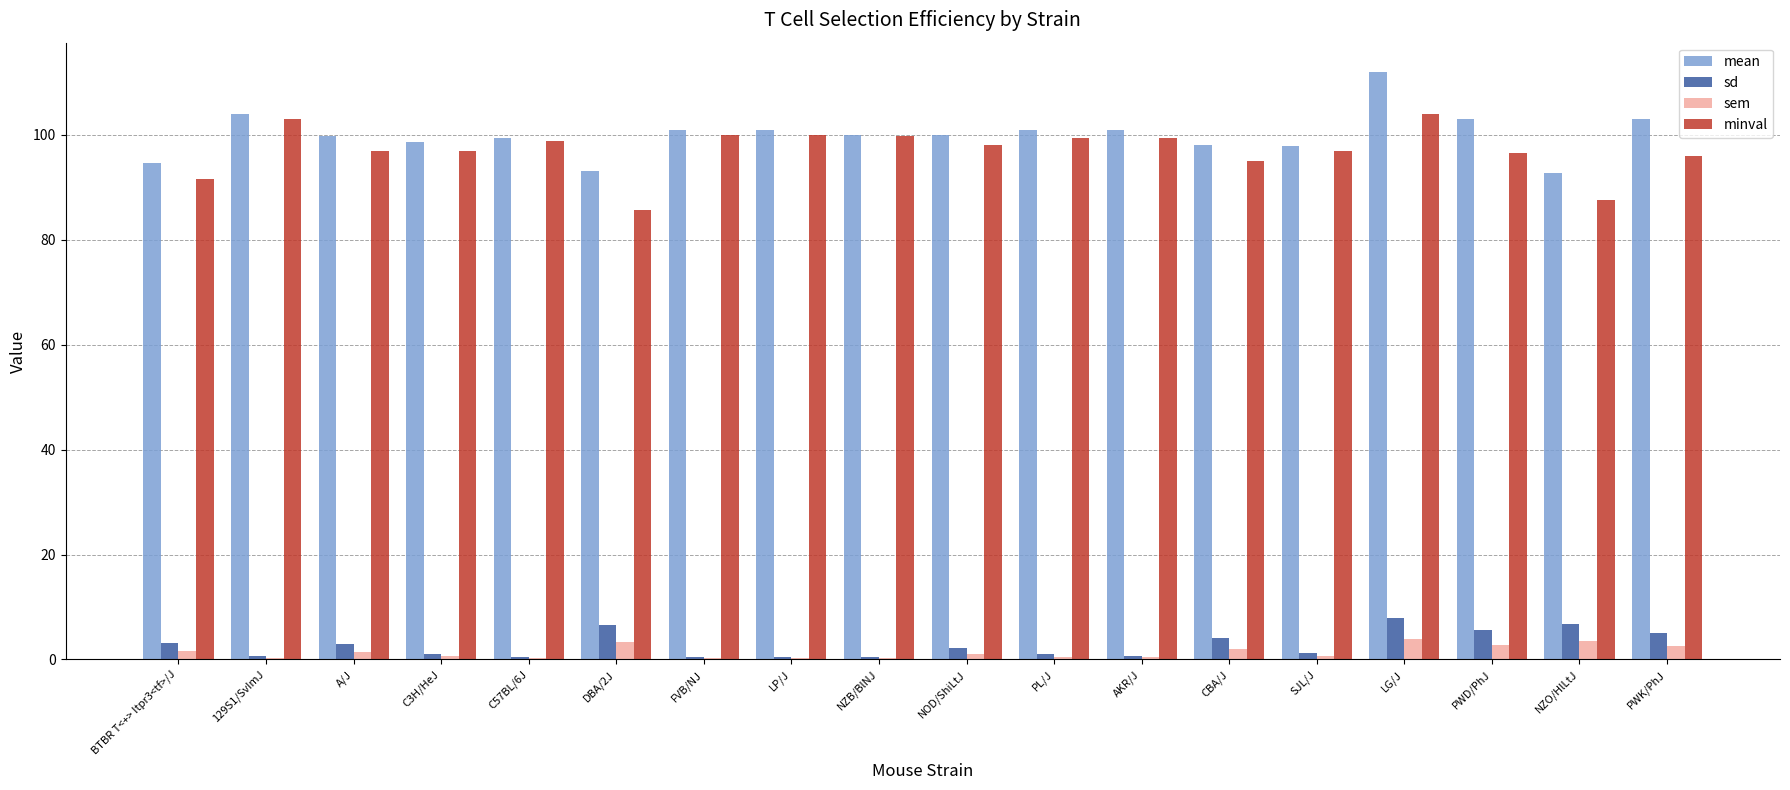

What is the sum of all sem values?

25.2